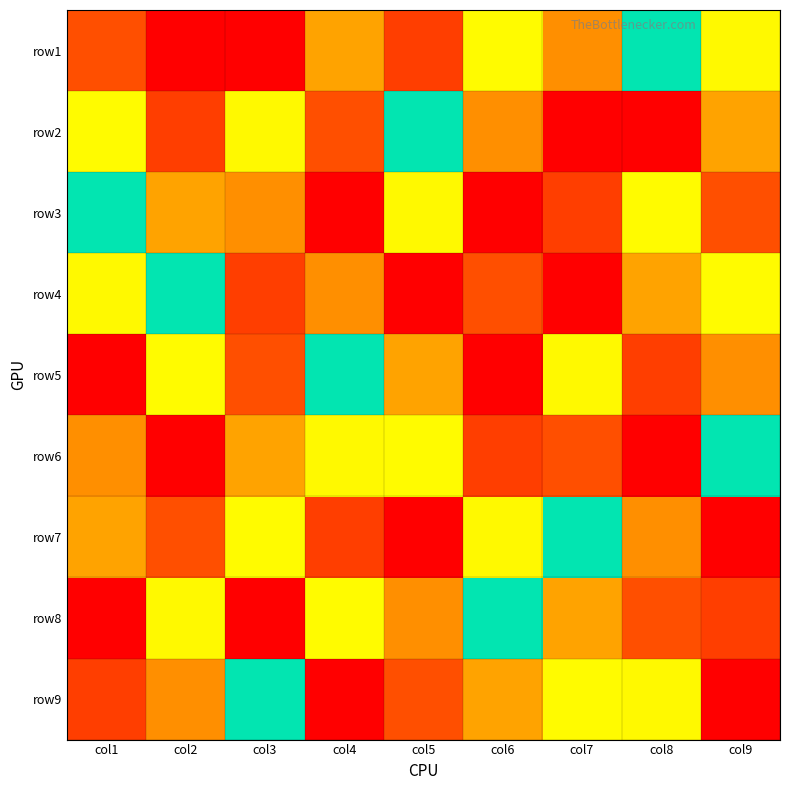

At how many categories does at least one series exceed 6?

9